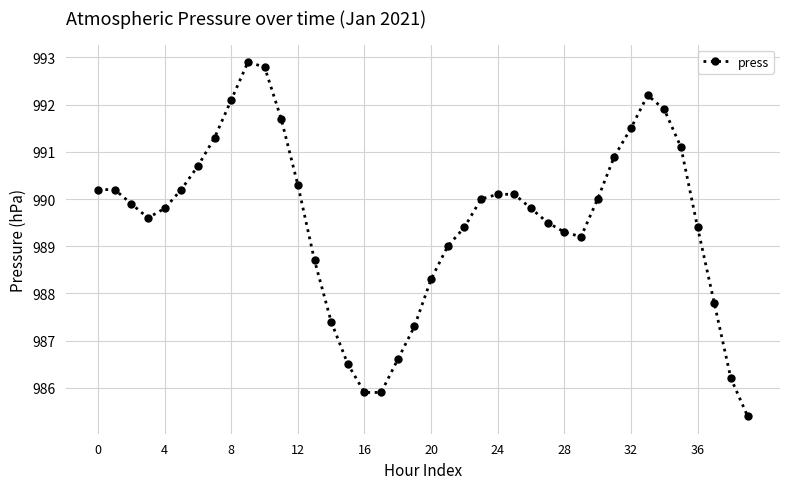

What is the smallest value displayed?

985.4